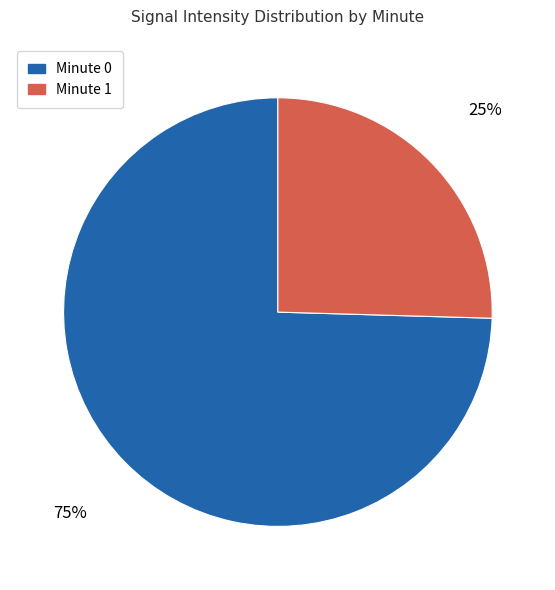

Is it true that Minute 1 is 34% of the pie?

False